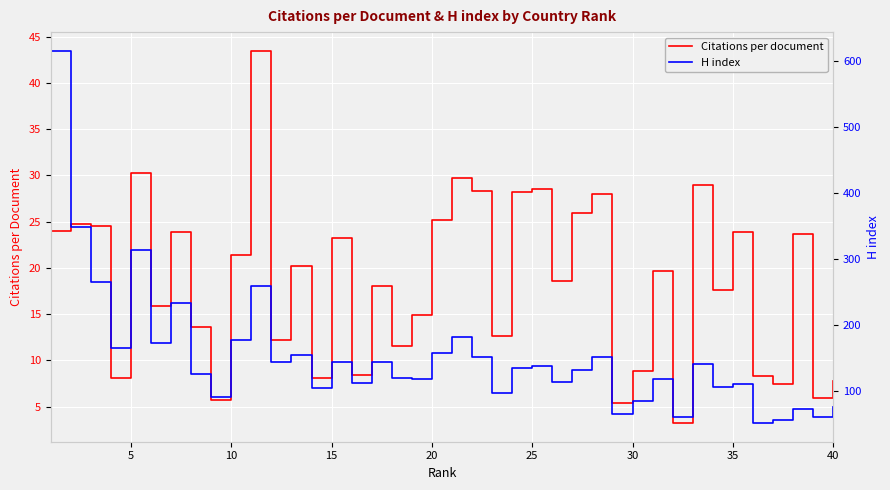

The Citations per document series shows 23.9 at 35. True or false?

True